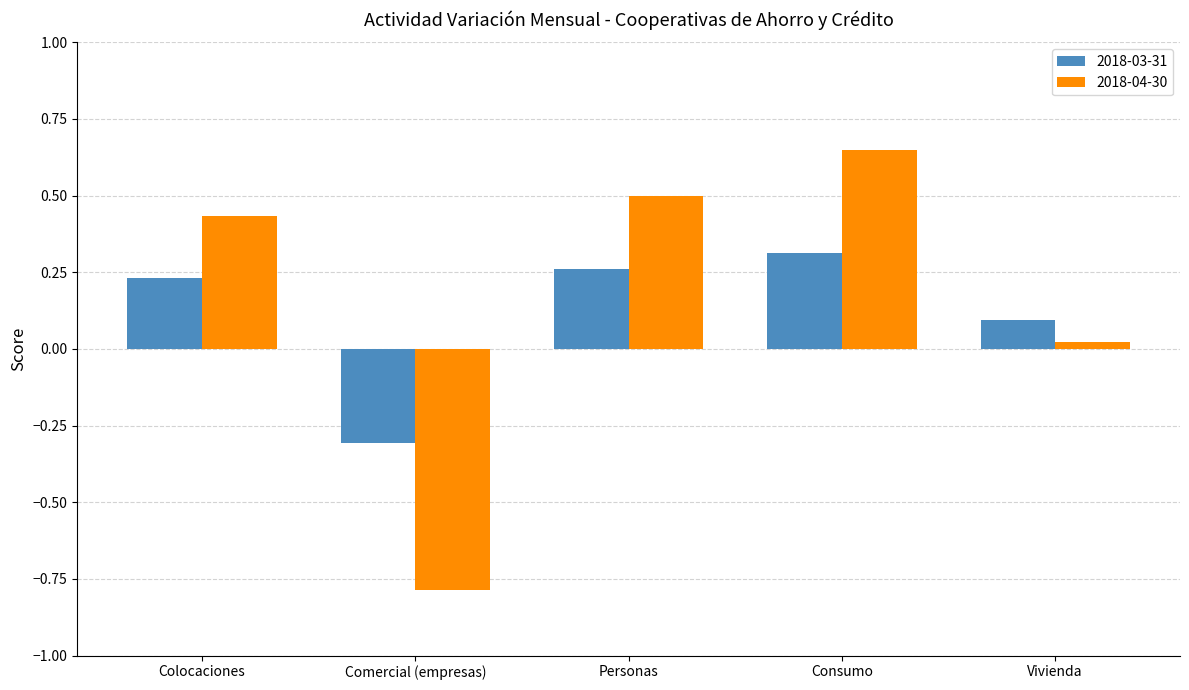

Which series has the largest total across all categories?

2018-04-30